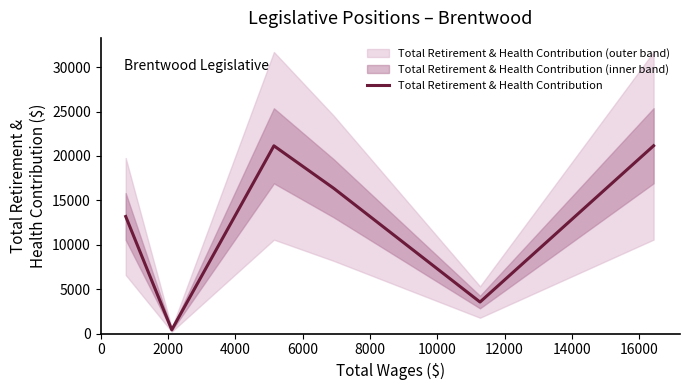

Count the number of values greater than 16353.

2